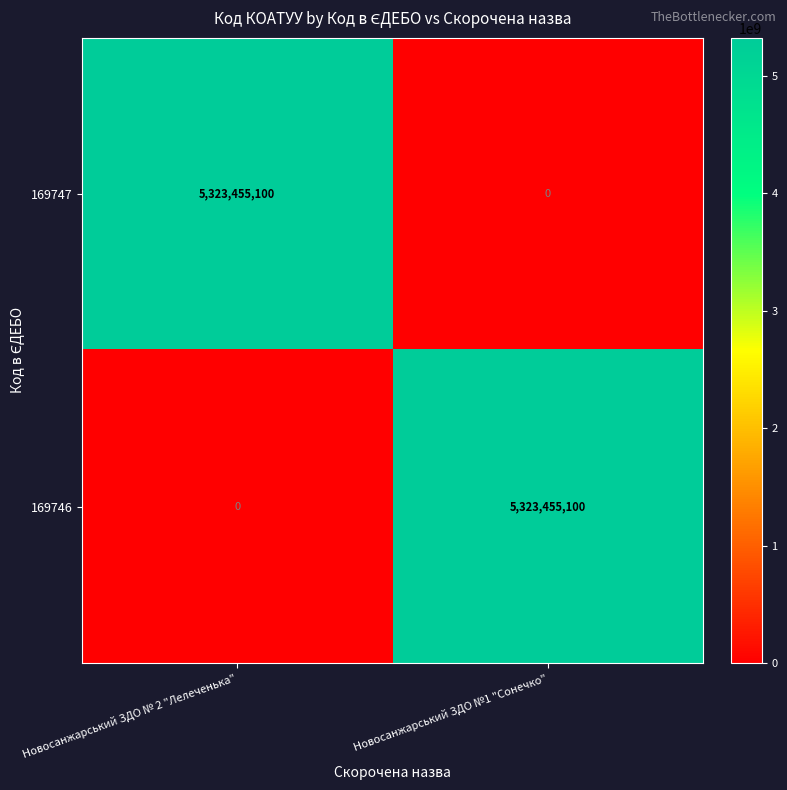

Count the number of data series in this chart.

2